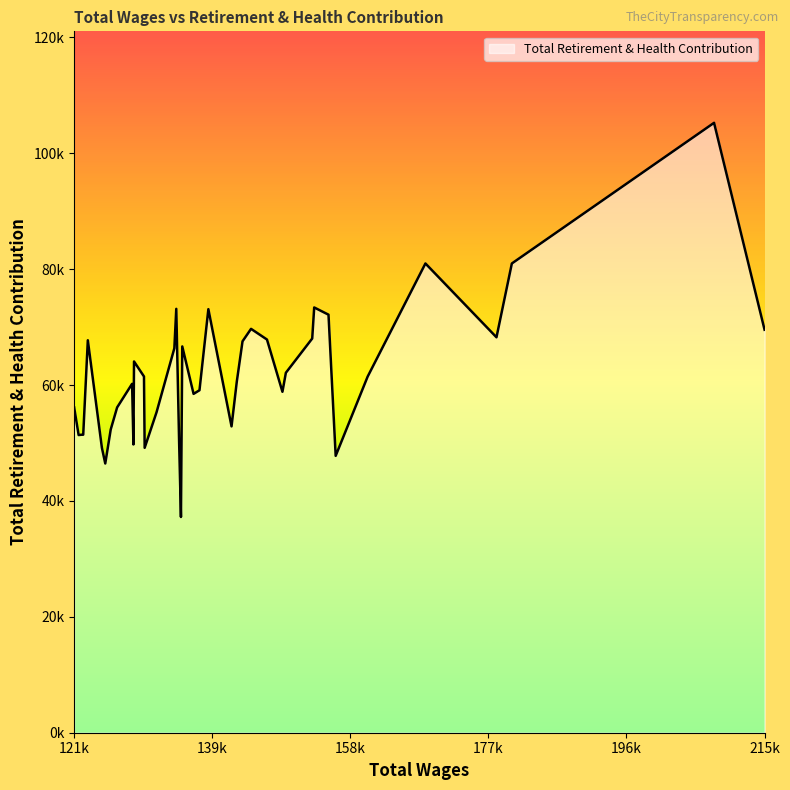

What is the minimum value shown in the chart?

37237